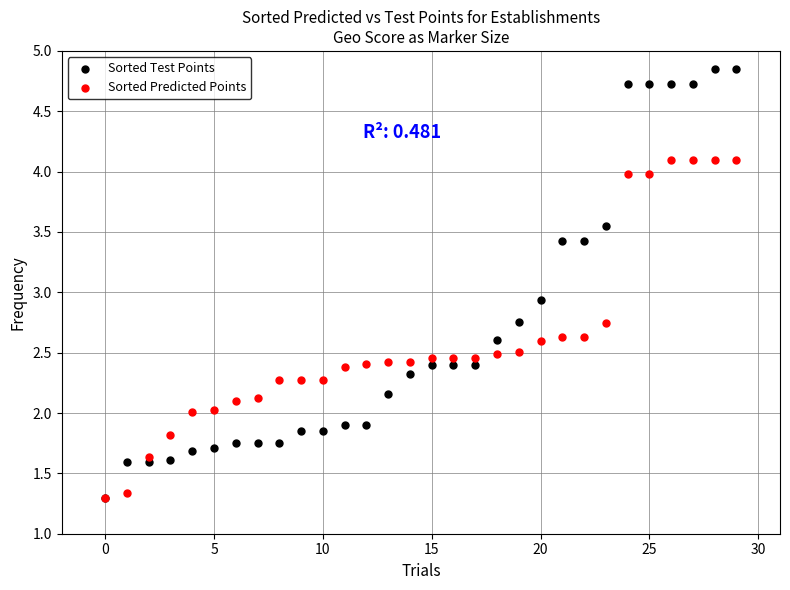

Across all series, what Y value is closest to 3?

2.9